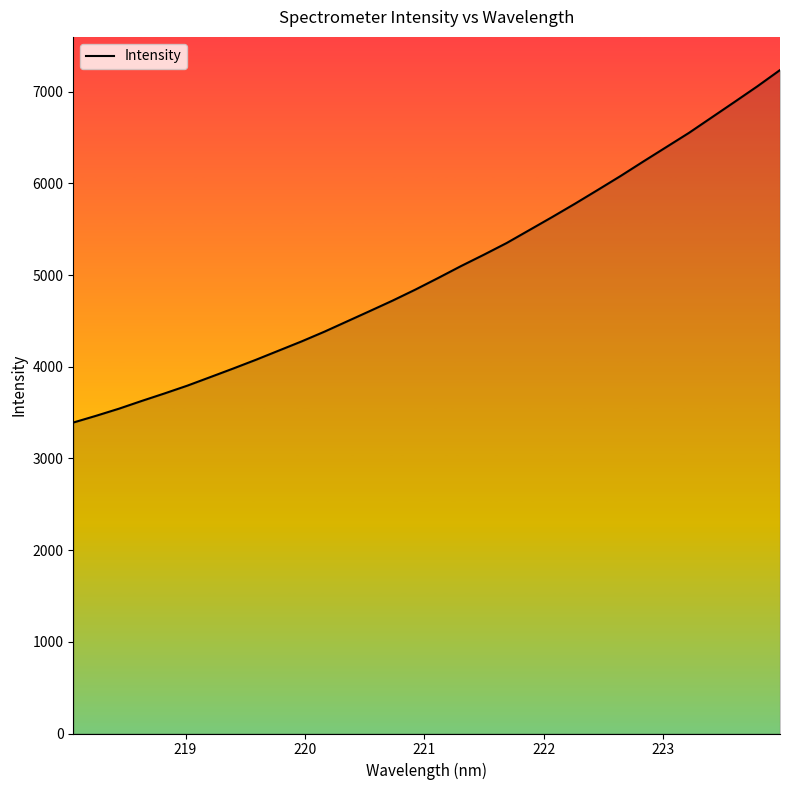

What is the greatest value displayed?

7237.3